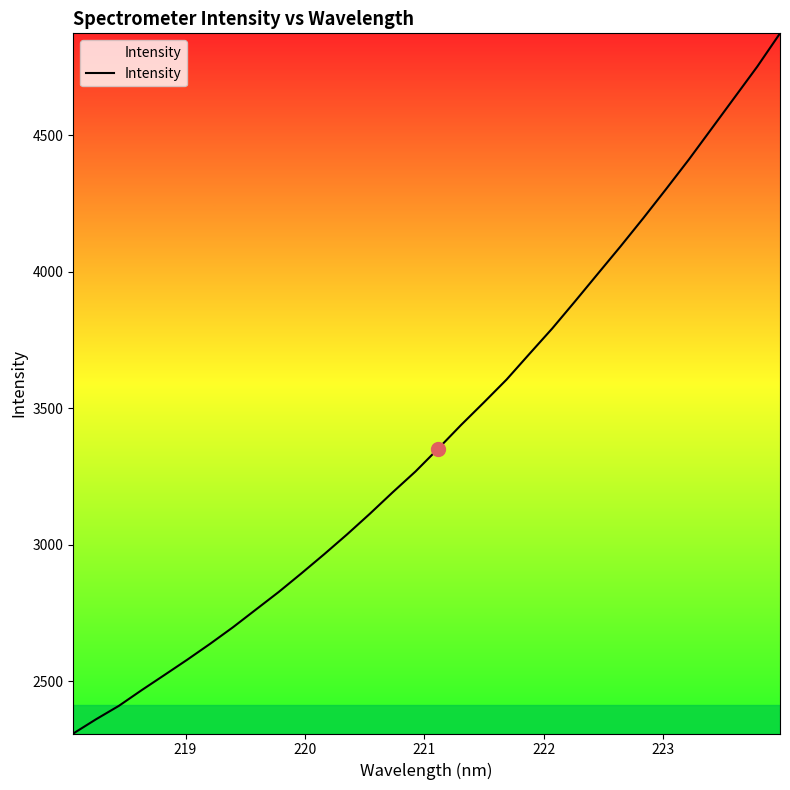

What is the maximum value shown in the chart?

4873.3